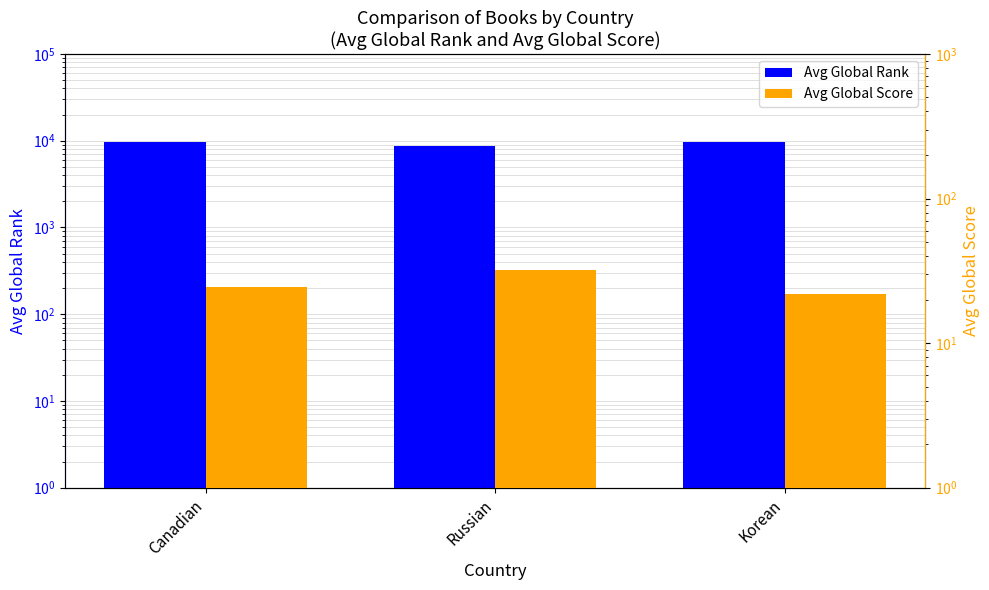

Between Korean and Canadian, which is larger?

Korean